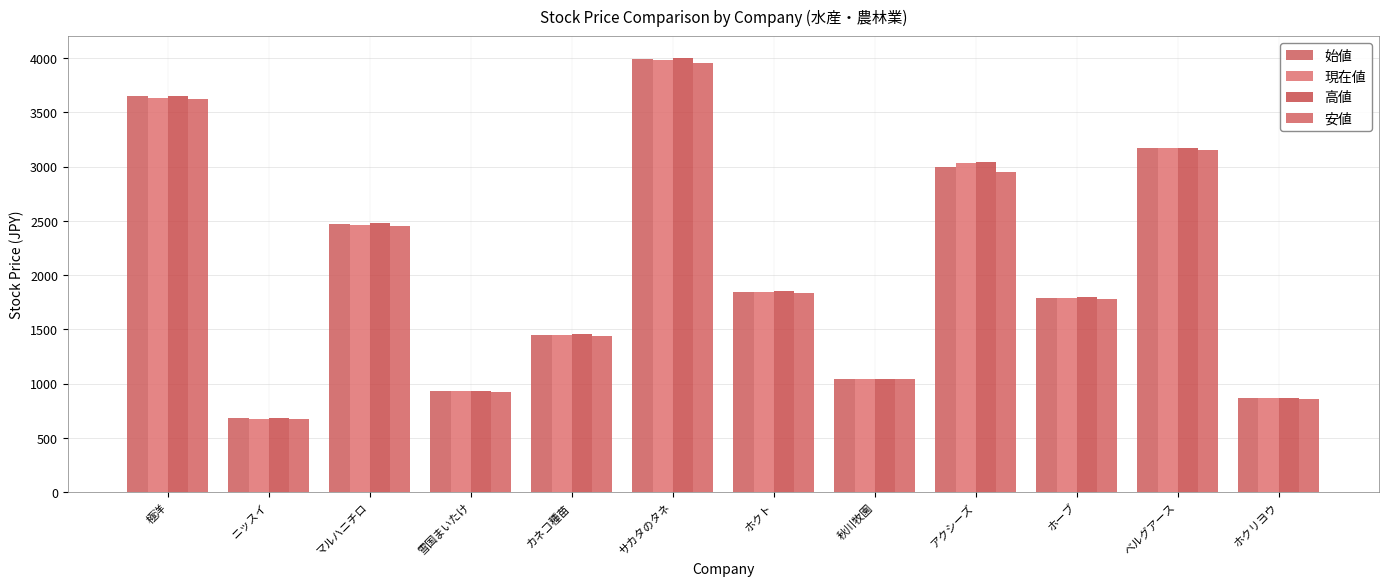

What is the spread (max minus min) of values at ホーブ?

21.0